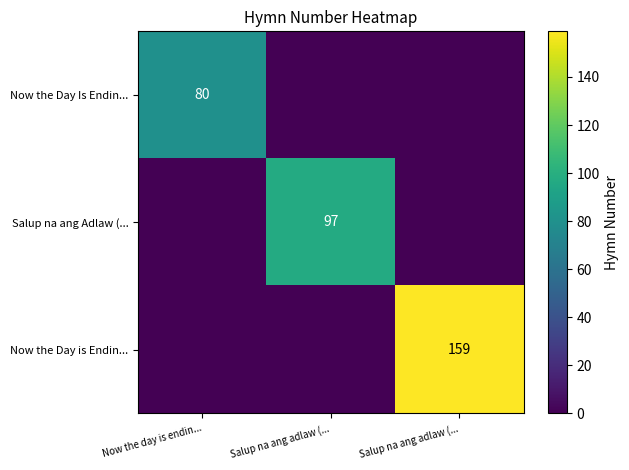

The Salup na ang Adlaw (... series shows 59 at Salup na ang adlaw (.... True or false?

False